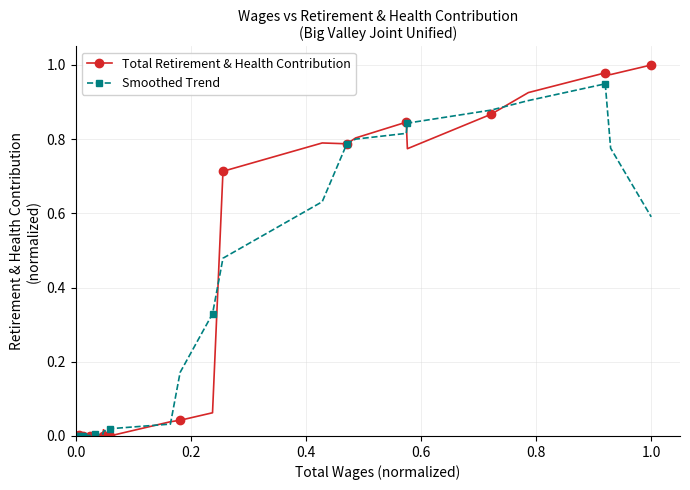

Rank the series by their average value, from lowest to highest.

Smoothed Trend, Total Retirement & Health Contribution